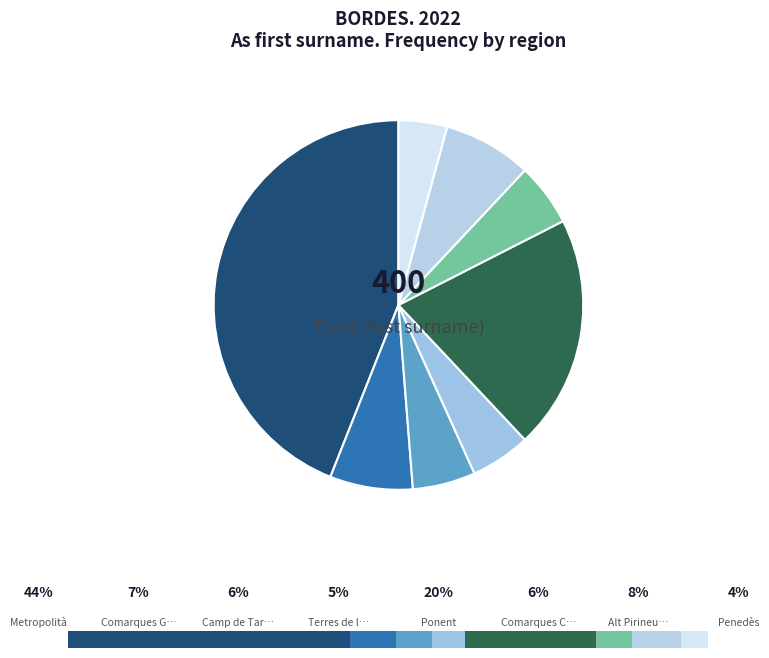

Which category has the smallest portion of the pie?

Penedès